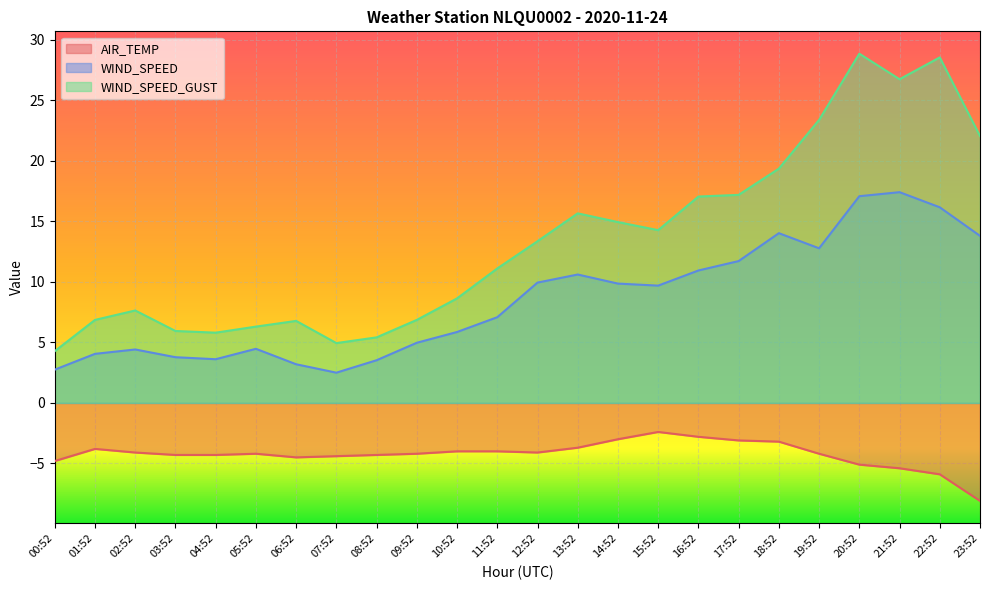

Reading right to left, what are all the values shown in this chart?

AIR_TEMP: 23:52=-8.1	22:52=-5.9	21:52=-5.4	20:52=-5.1	19:52=-4.2	18:52=-3.2	17:52=-3.1	16:52=-2.8	15:52=-2.4	14:52=-3.0	13:52=-3.7	12:52=-4.1	11:52=-4.0	10:52=-4.0	09:52=-4.2	08:52=-4.3	07:52=-4.4	06:52=-4.5	05:52=-4.2	04:52=-4.3	03:52=-4.3	02:52=-4.1	01:52=-3.8	00:52=-4.8
WIND_SPEED: 23:52=13.8	22:52=16.2	21:52=17.4	20:52=17.1	19:52=12.8	18:52=14.0	17:52=11.7	16:52=10.9	15:52=9.7	14:52=9.9	13:52=10.6	12:52=9.9	11:52=7.1	10:52=5.9	09:52=5.0	08:52=3.5	07:52=2.5	06:52=3.2	05:52=4.5	04:52=3.6	03:52=3.8	02:52=4.4	01:52=4.1	00:52=2.8
WIND_SPEED_GUST: 23:52=22.1	22:52=28.6	21:52=26.8	20:52=28.9	19:52=23.4	18:52=19.4	17:52=17.2	16:52=17.1	15:52=14.3	14:52=14.9	13:52=15.7	12:52=13.4	11:52=11.1	10:52=8.6	09:52=6.9	08:52=5.4	07:52=4.9	06:52=6.8	05:52=6.3	04:52=5.8	03:52=5.9	02:52=7.6	01:52=6.9	00:52=4.3